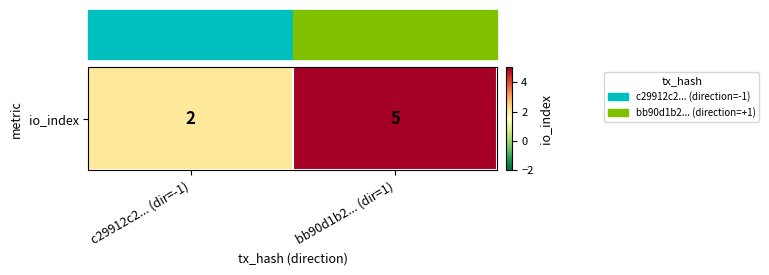

List the labels in order of value, largest first.

bb90d1b2... (dir=1), c29912c2... (dir=-1)